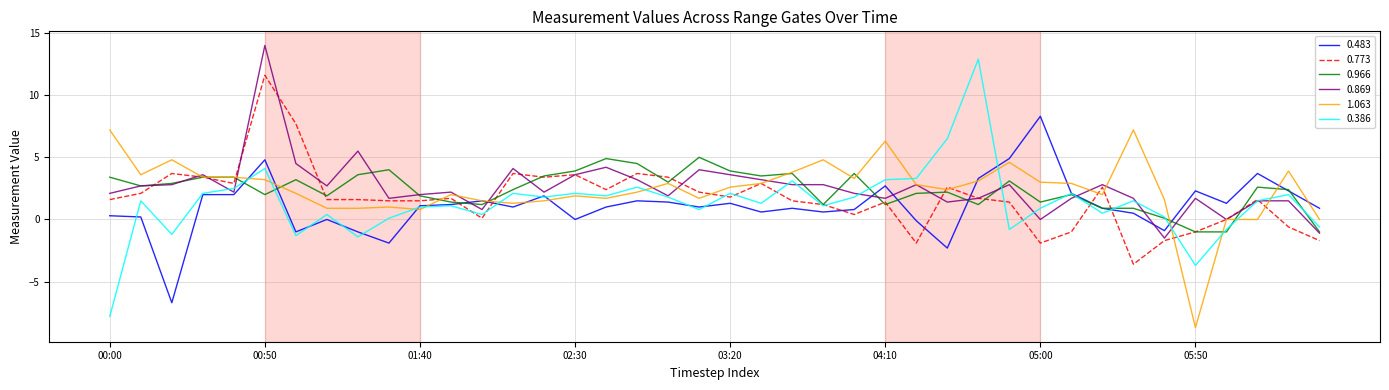

How many lines are shown in the chart?

6